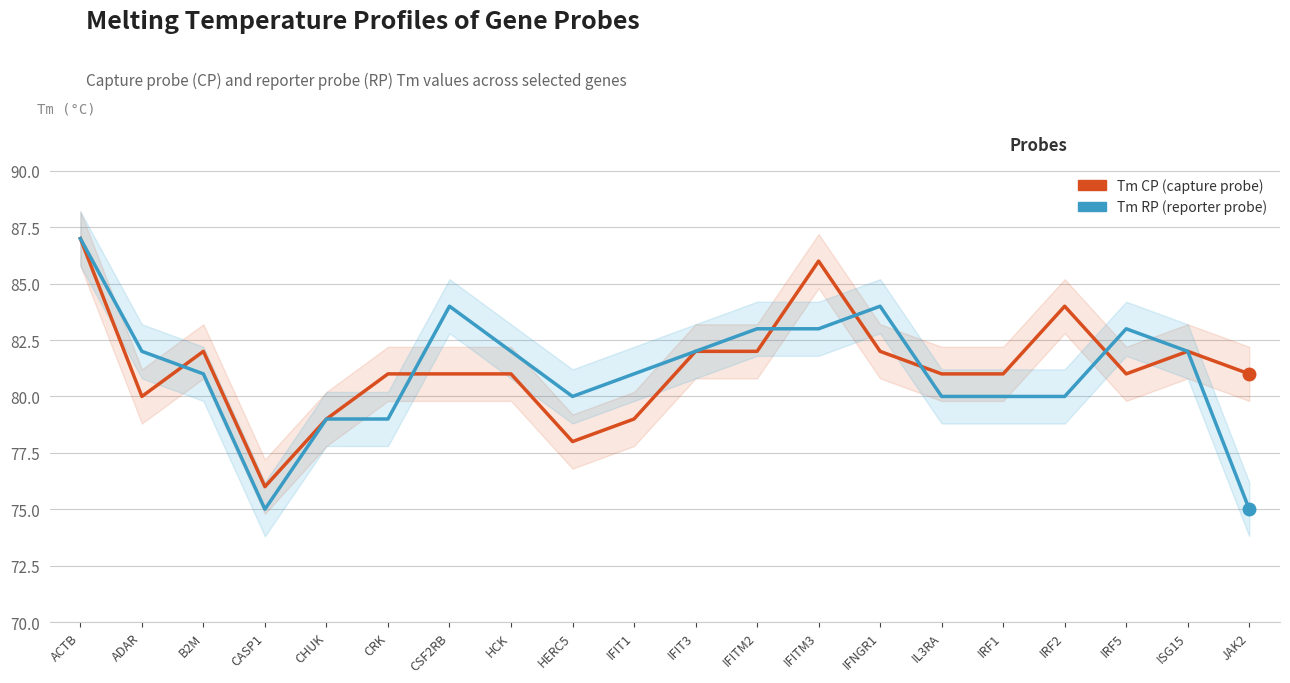

How many lines are shown in the chart?

2